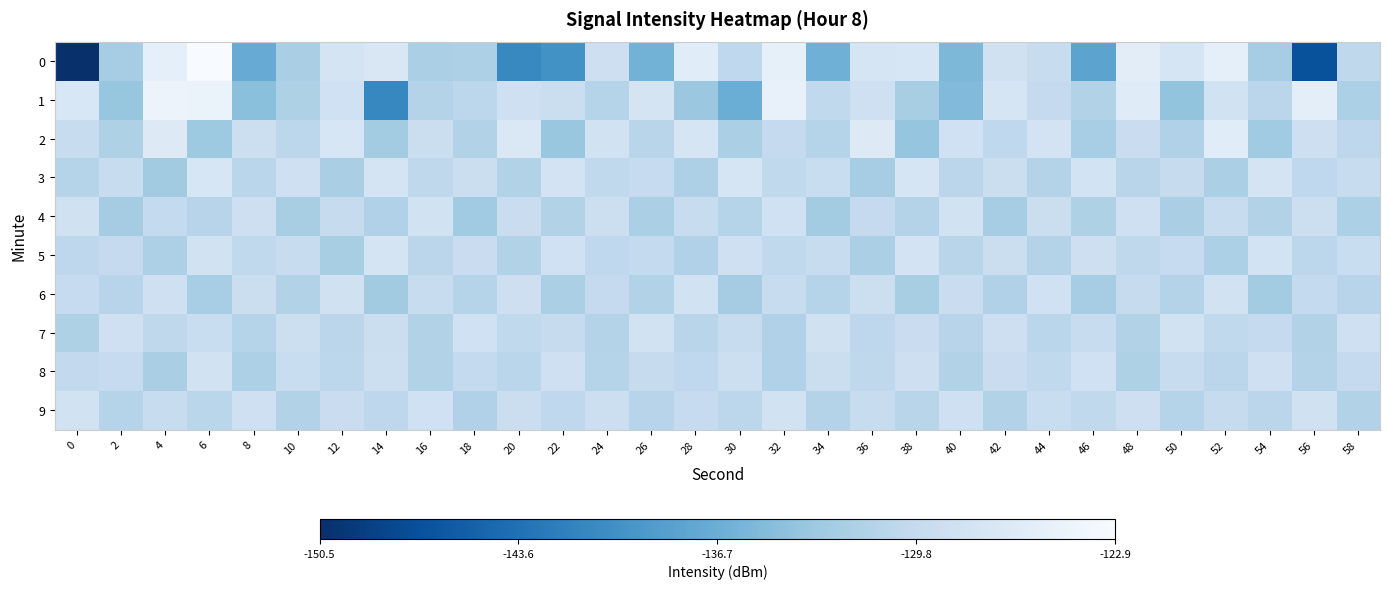

What is the maximum value shown in the chart?

-122.9